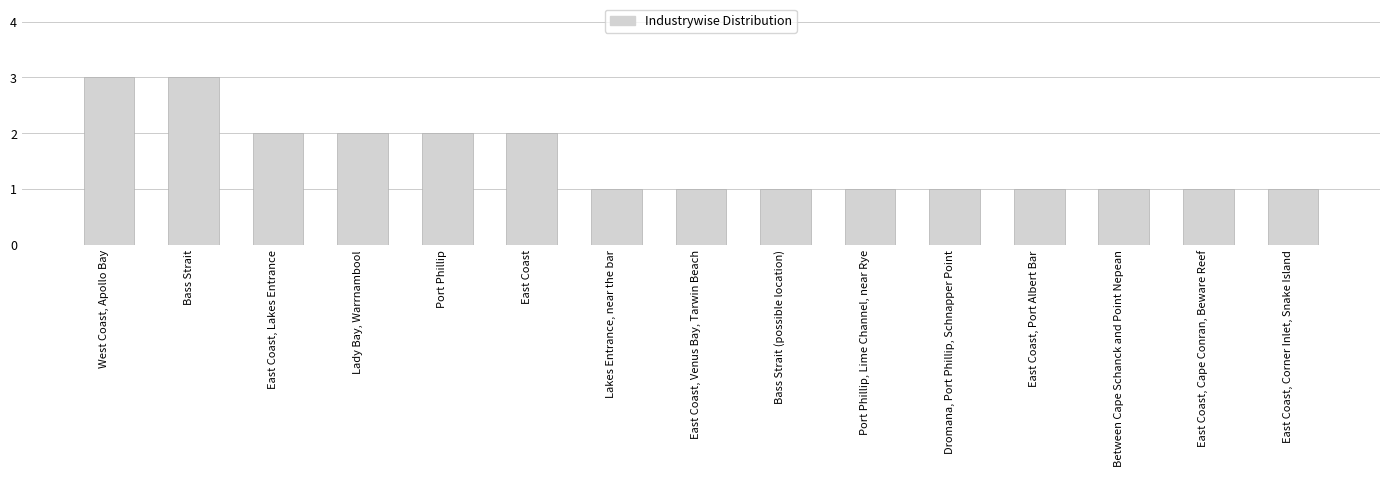

Reading right to left, list all the values displayed in this chart.

1	1	1	1	1	1	1	1	1	2	2	2	2	3	3